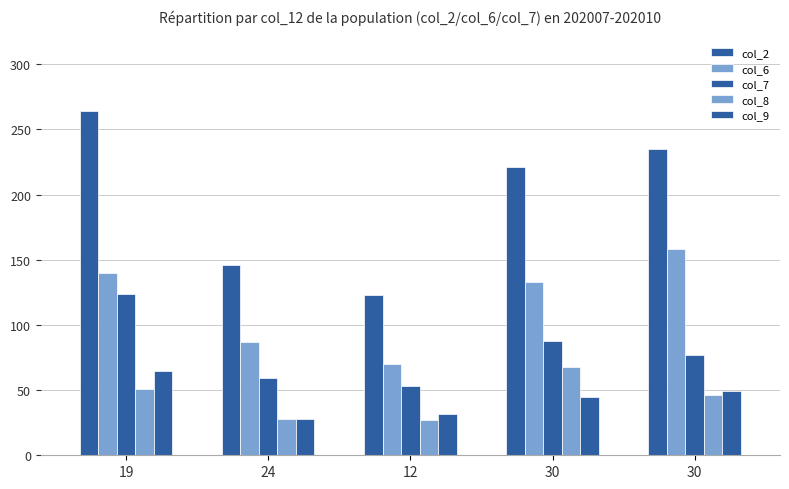

Reading right to left, what are all the values shown in this chart?

col_2: 30=235	30=221	12=123	24=146	19=264
col_6: 30=158	30=133	12=70	24=87	19=140
col_7: 30=77	30=88	12=53	24=59	19=124
col_8: 30=46	30=68	12=27	24=28	19=51
col_9: 30=49	30=45	12=32	24=28	19=65